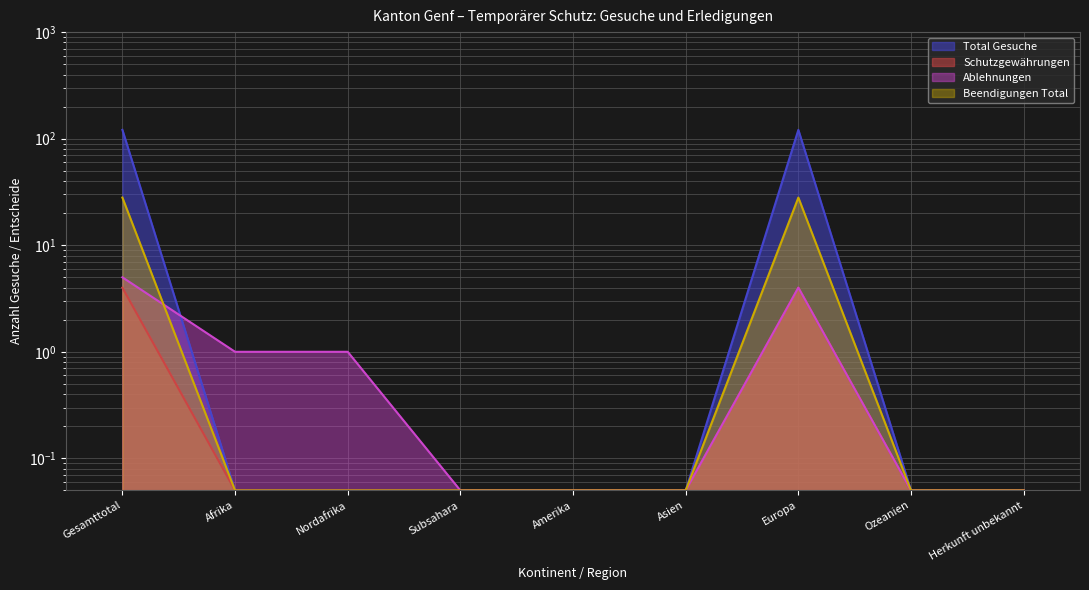

Between Europa and Herkunft unbekannt, which series saw the biggest shift?

Total Gesuche